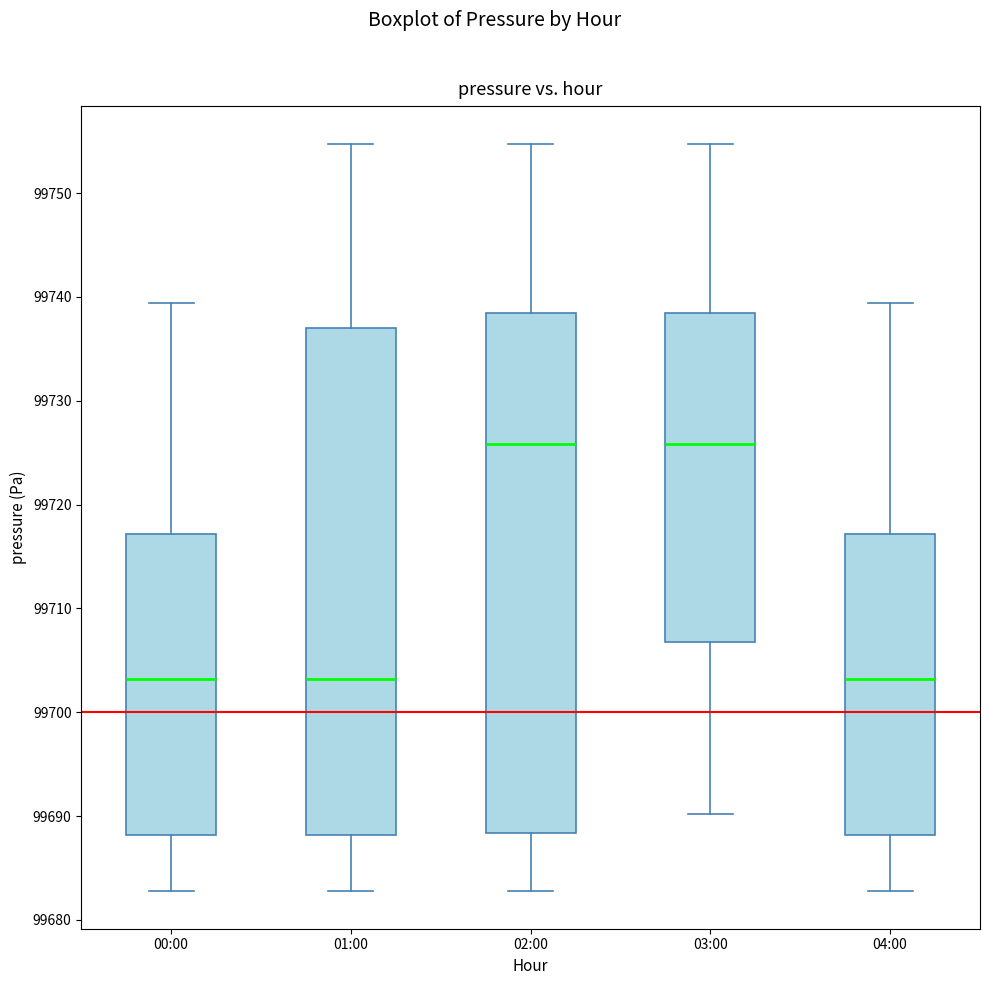

Where does the upper whisker of the box for 02:00 end on the y-axis? The values are not printed on the chart, so give them approximately, as read against the axis.

99755